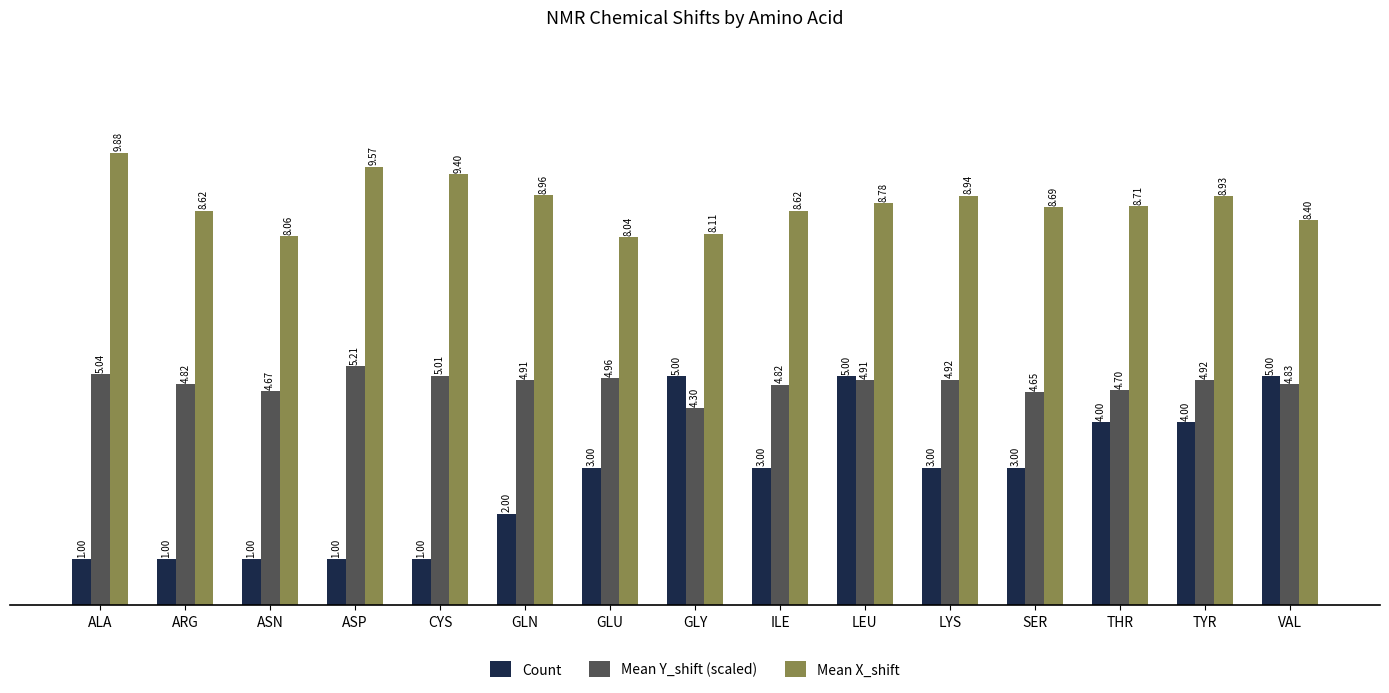

What is the maximum value for Count?

5.0